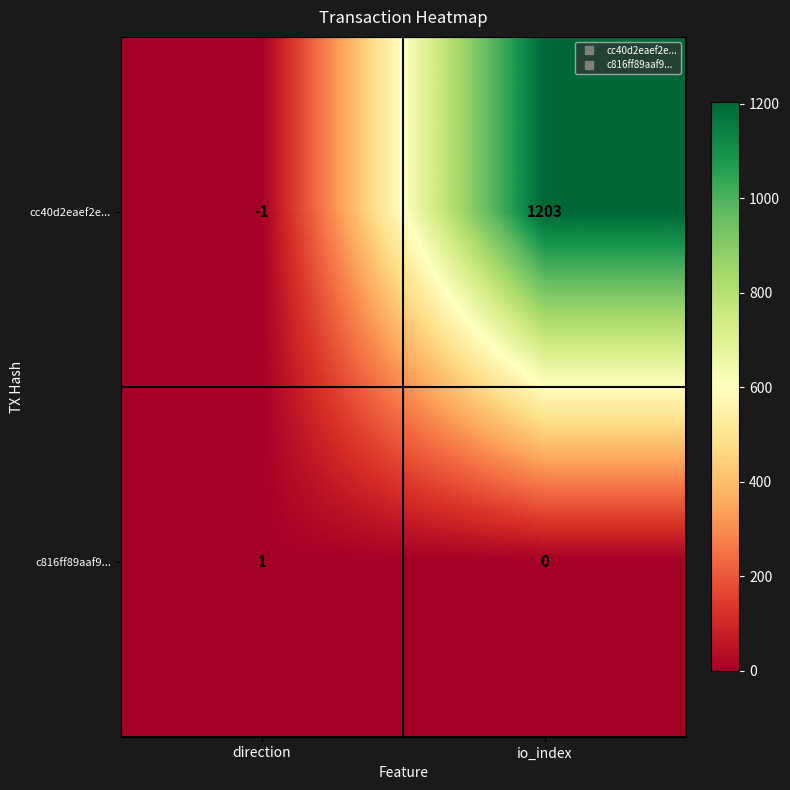

Which series has the widest spread of values?

cc40d2eaef2e...